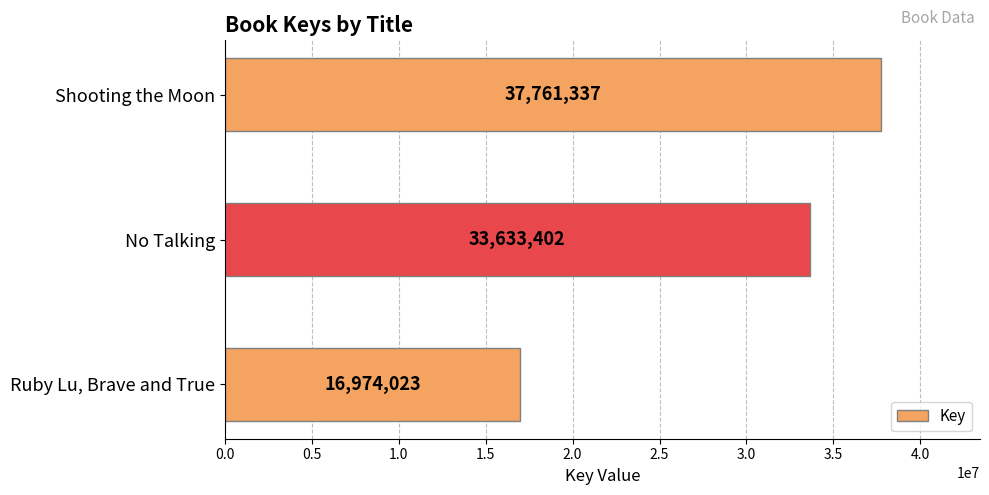

At which category does the chart reach its minimum across all series?

Ruby Lu, Brave and True